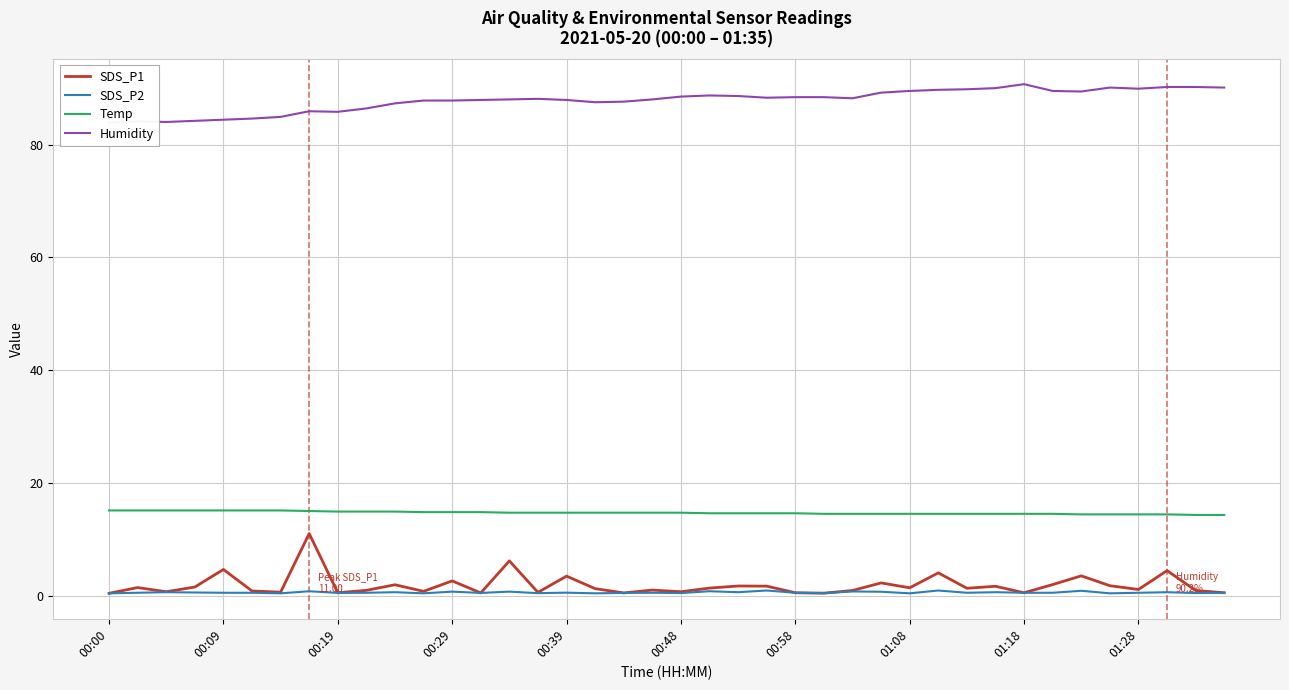

What is the maximum value for Temp?

15.1